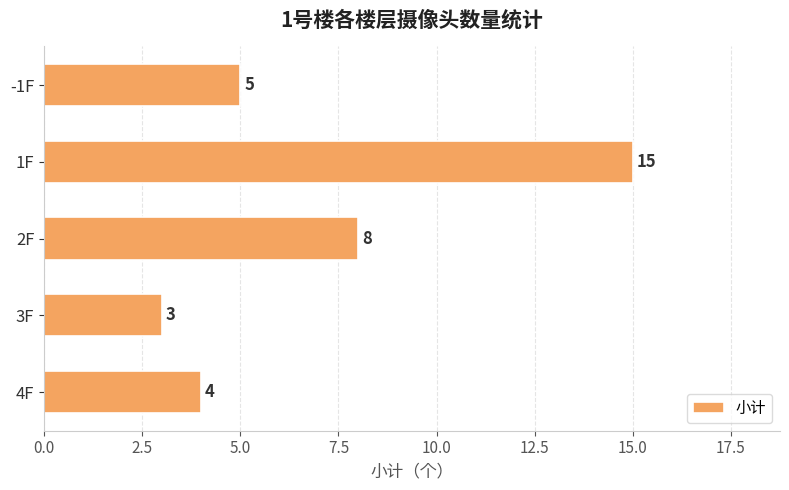

Reading bottom to top, what are all the values shown in this chart?

4F=4	3F=3	2F=8	1F=15	-1F=5